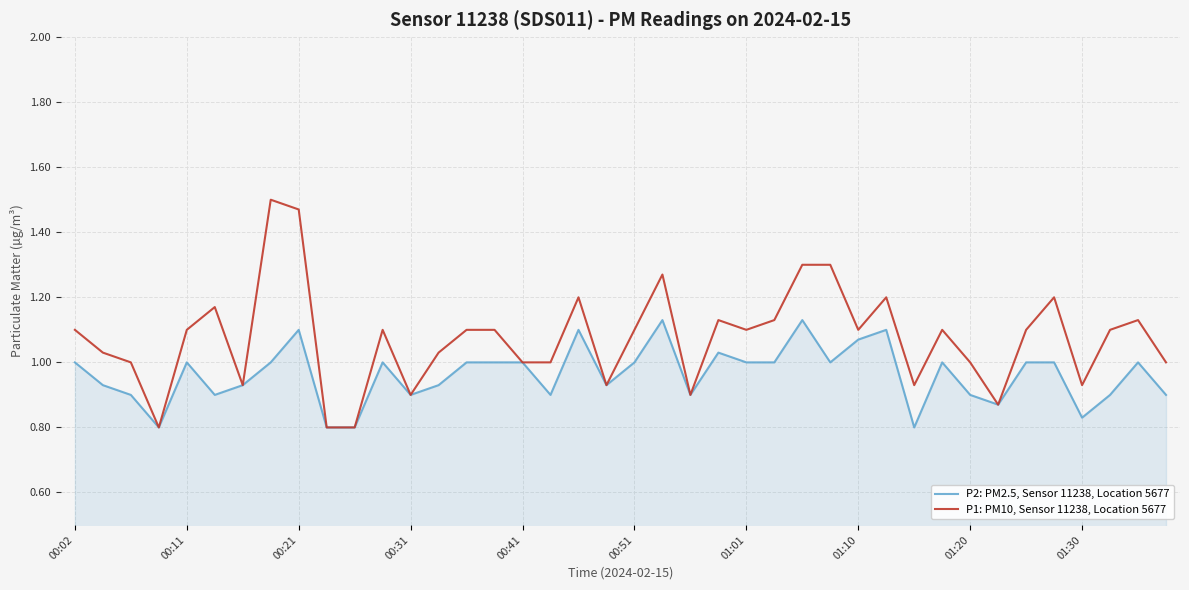

Which series has the largest range (max minus min)?

P1: PM10, Sensor 11238, Location 5677